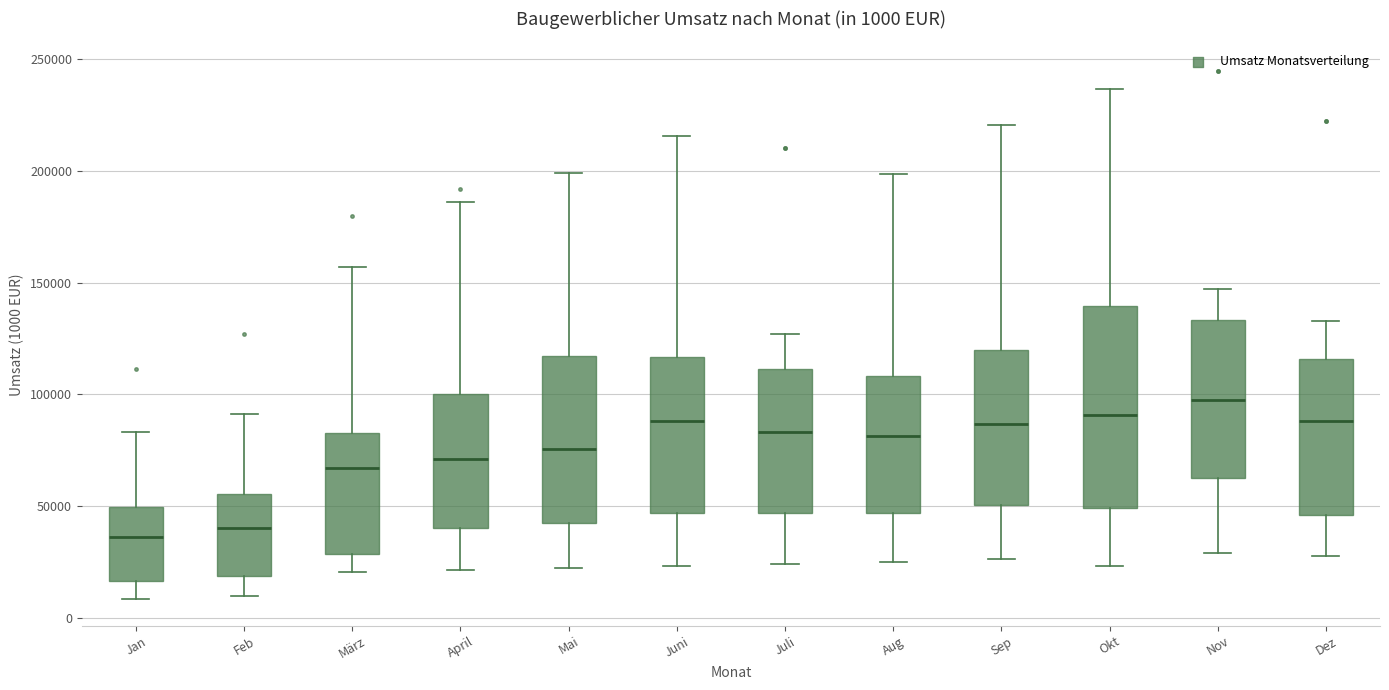

Comparing the boxes themselves (not the whiskers), which one is the tallest?

Okt